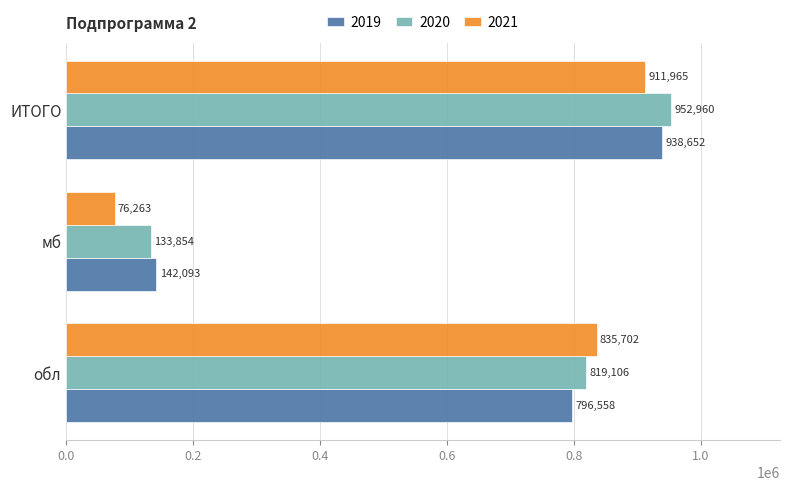

Which label corresponds to the smallest value in the chart?

мб